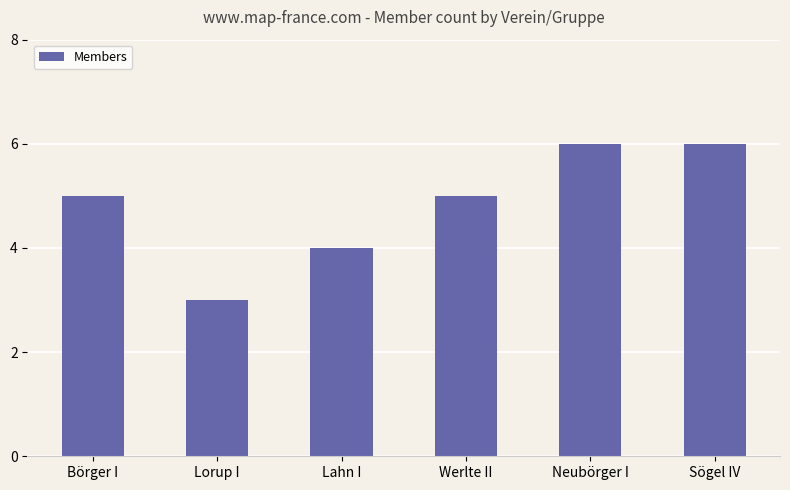

Is it true that the value at Sögel IV is 6?

True